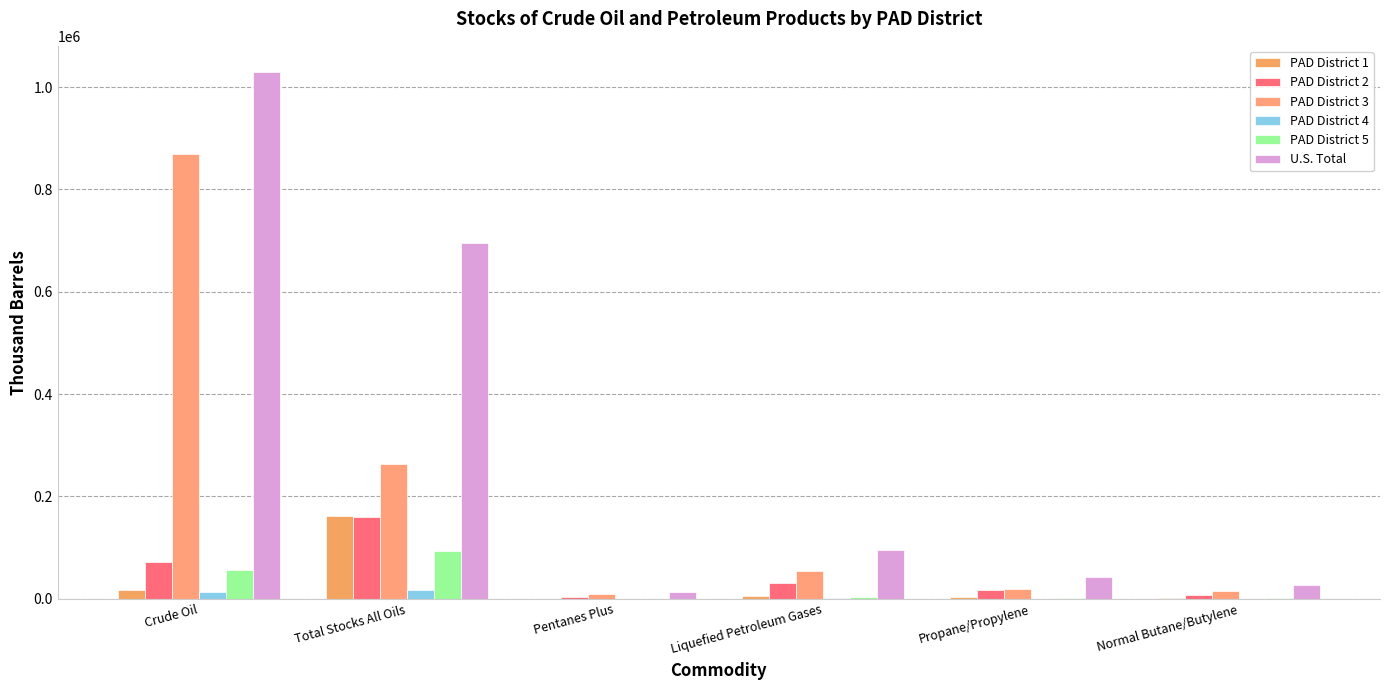

What is the total value across all series at Crude Oil?

2058502